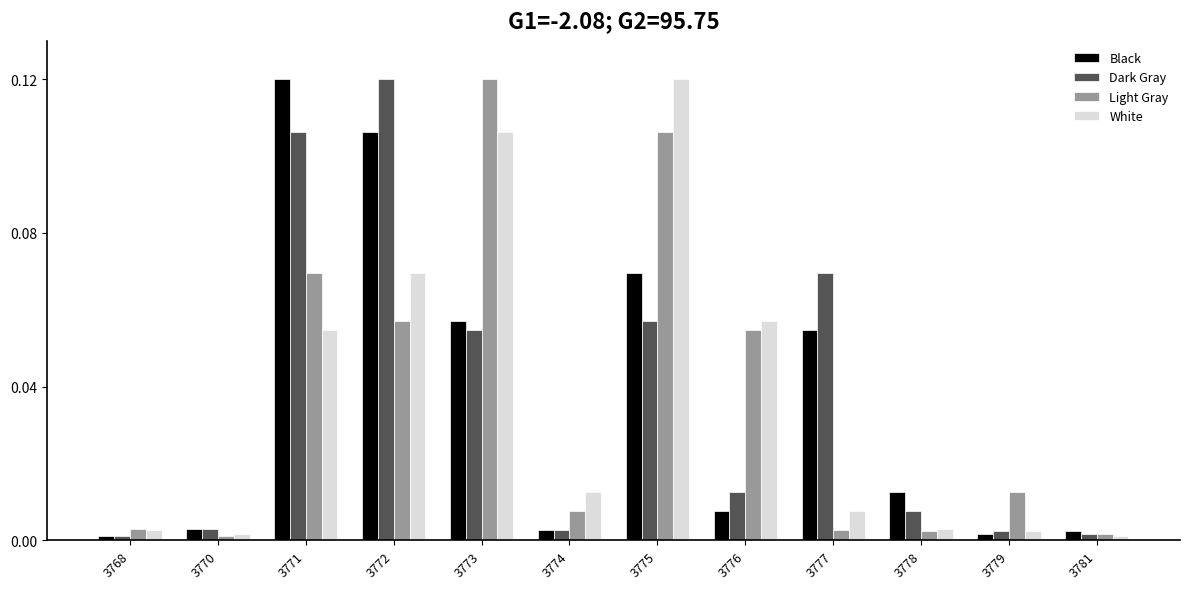

The value of Black at 3778 is 0.0. True or false?

True